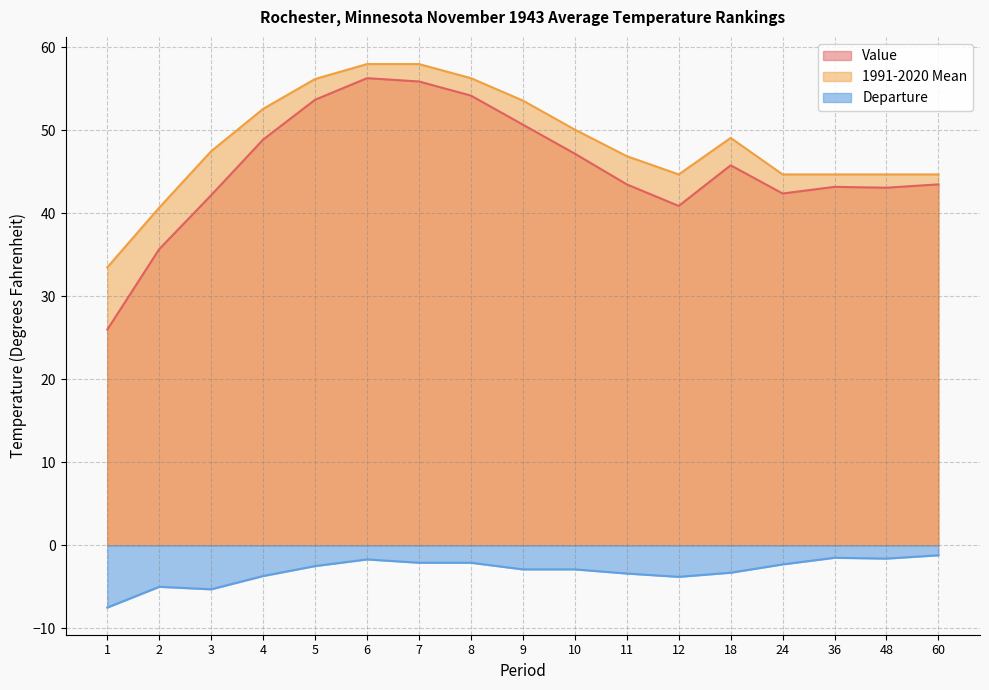

True or false: 1991-2020 Mean and Departure cross at least once.

False